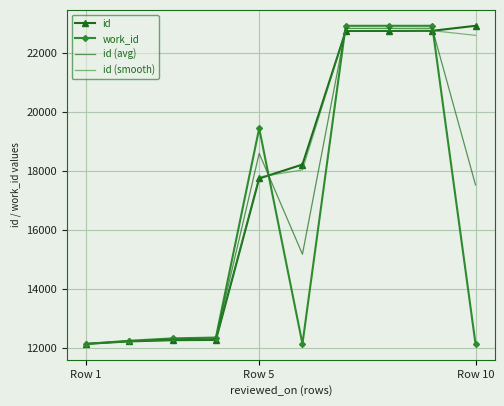

What is the difference between the second highest and second lowest values in the id series?

10544.0